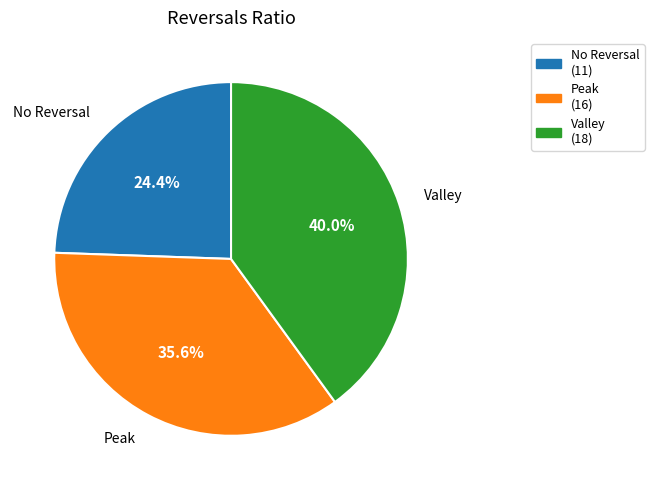

Is there a majority slice in this chart?

No